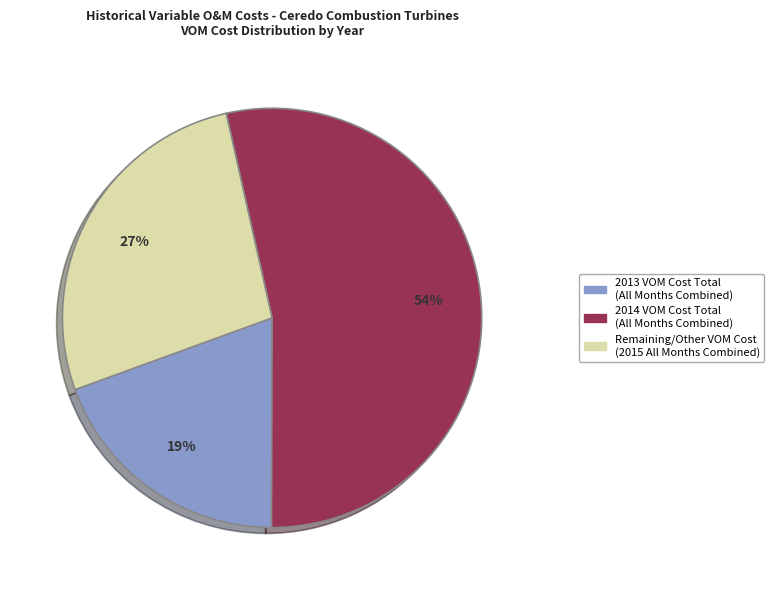

To the nearest percent, what is the average slice percentage?

33%